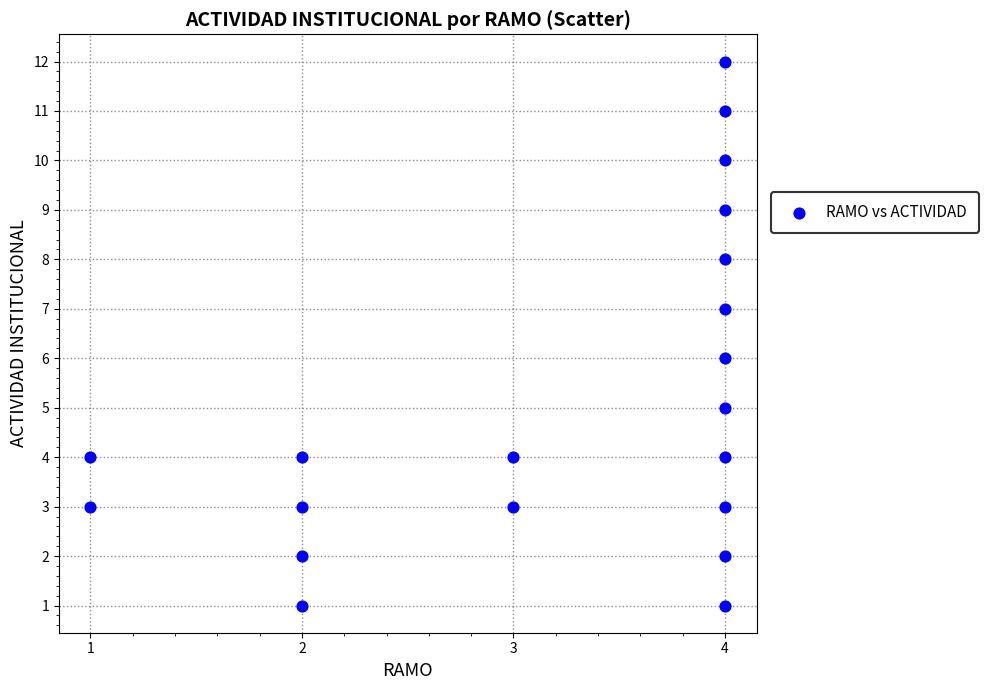

What is the range of X values (max minus min)?

3